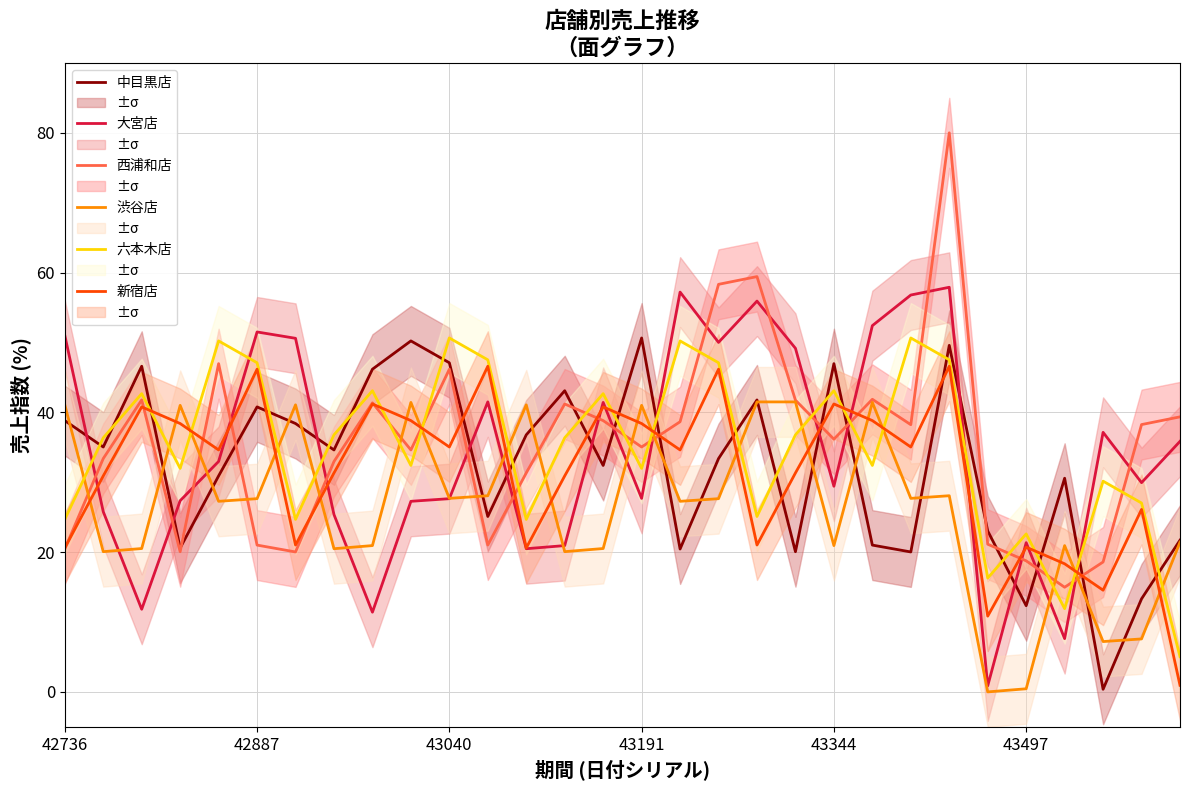

Count the number of categories in the chart.

30